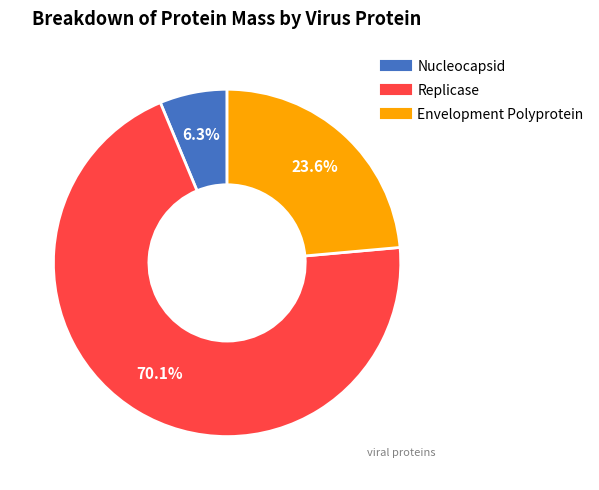

The Nucleocapsid slice represents 6% of the pie. True or false?

True